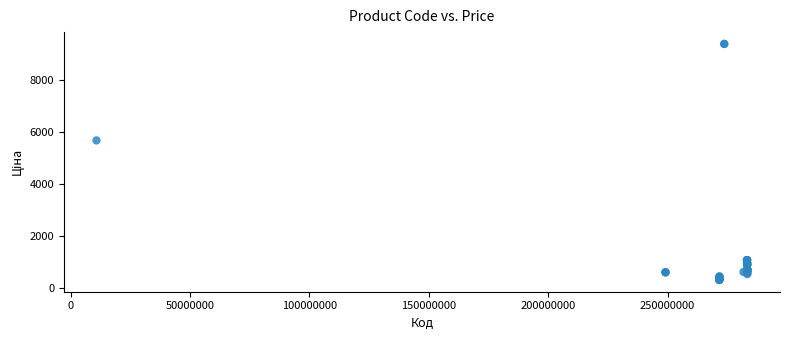

What Y value in the scatter plot is closest to 4847?

5673.8